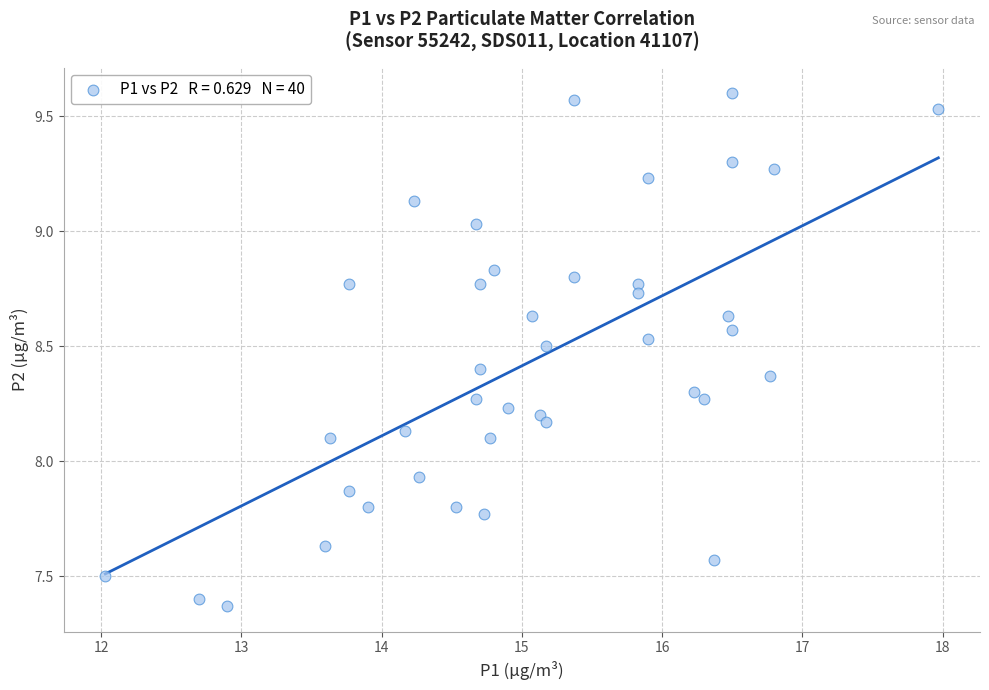

What is the range of Y values (max minus min)?

2.2